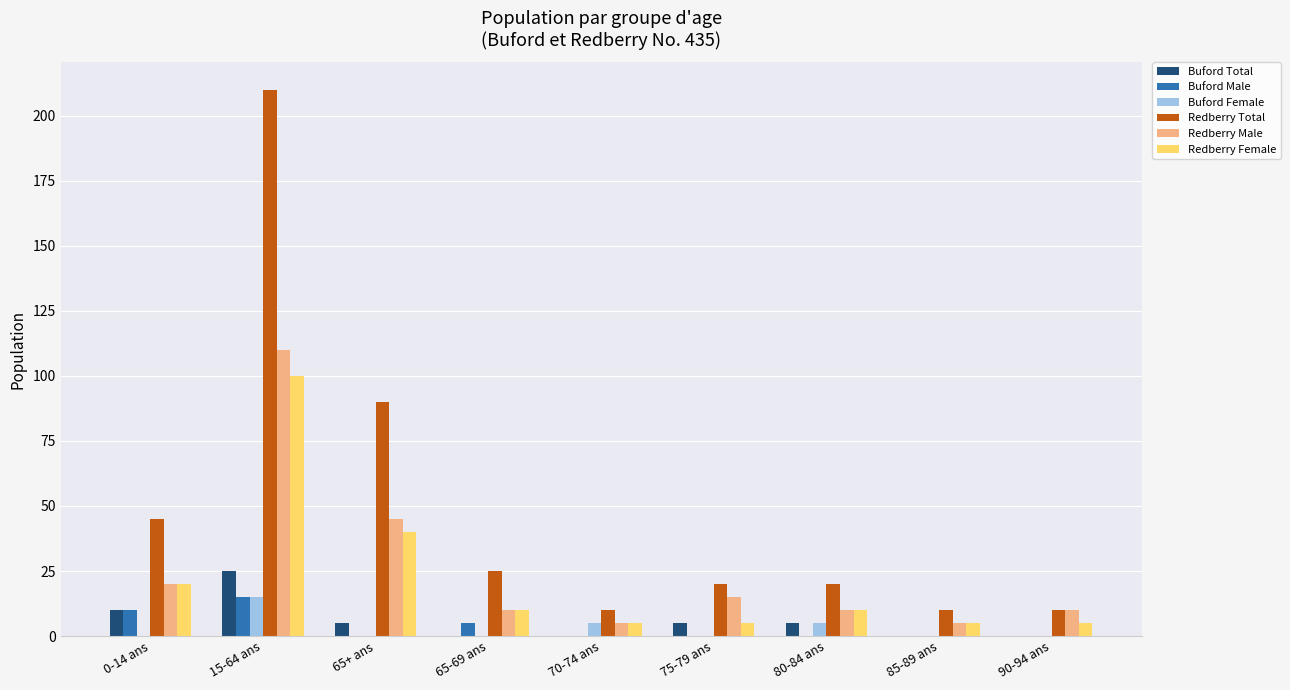

The value of Buford Female at 70-74 ans is 5. True or false?

True